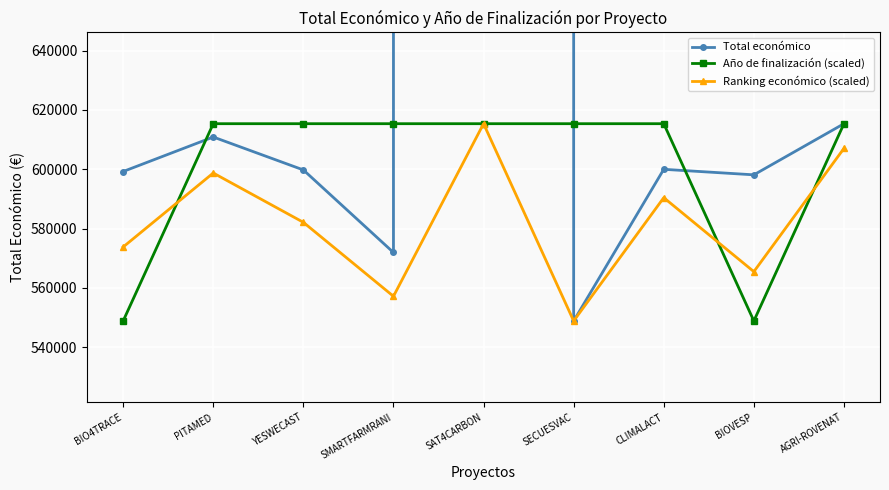

Between SMARTFARMRANI and CLIMALACT, which series saw the biggest shift?

Ranking económico (scaled)